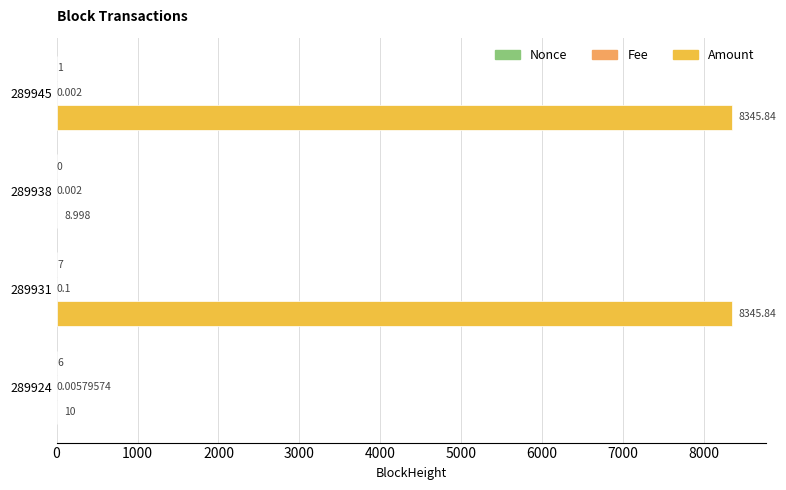

How many categories are shown in the chart?

4